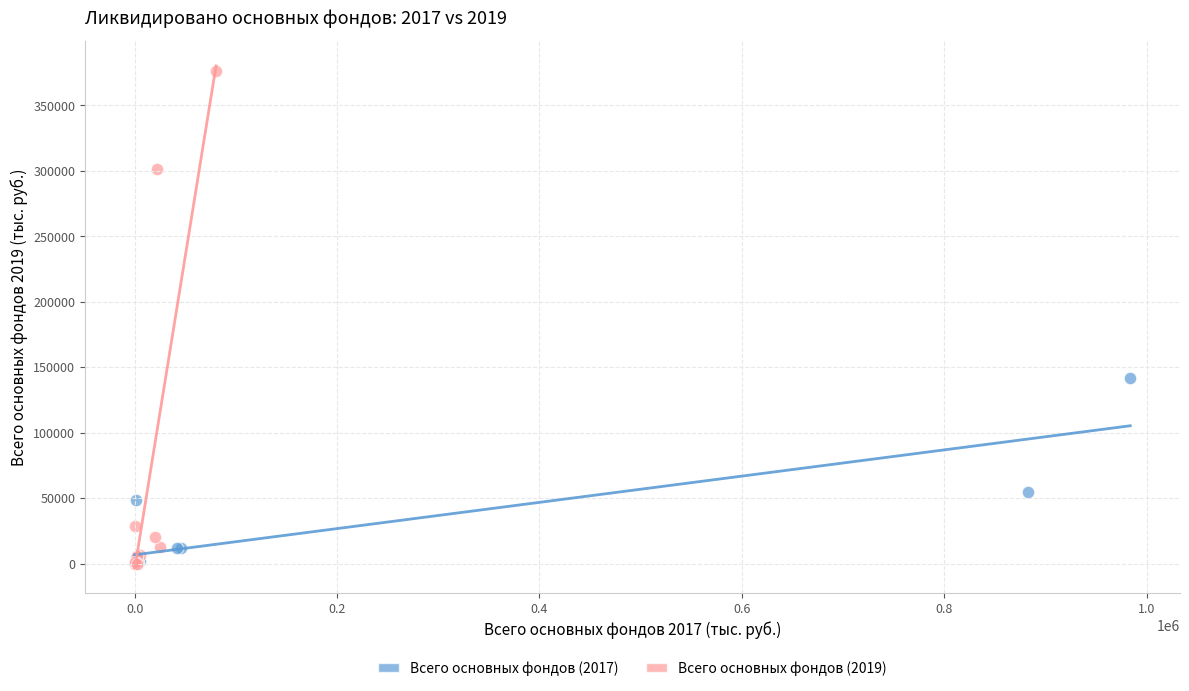

Which series has the largest Y range (max minus min)?

Всего основных фондов (2019)